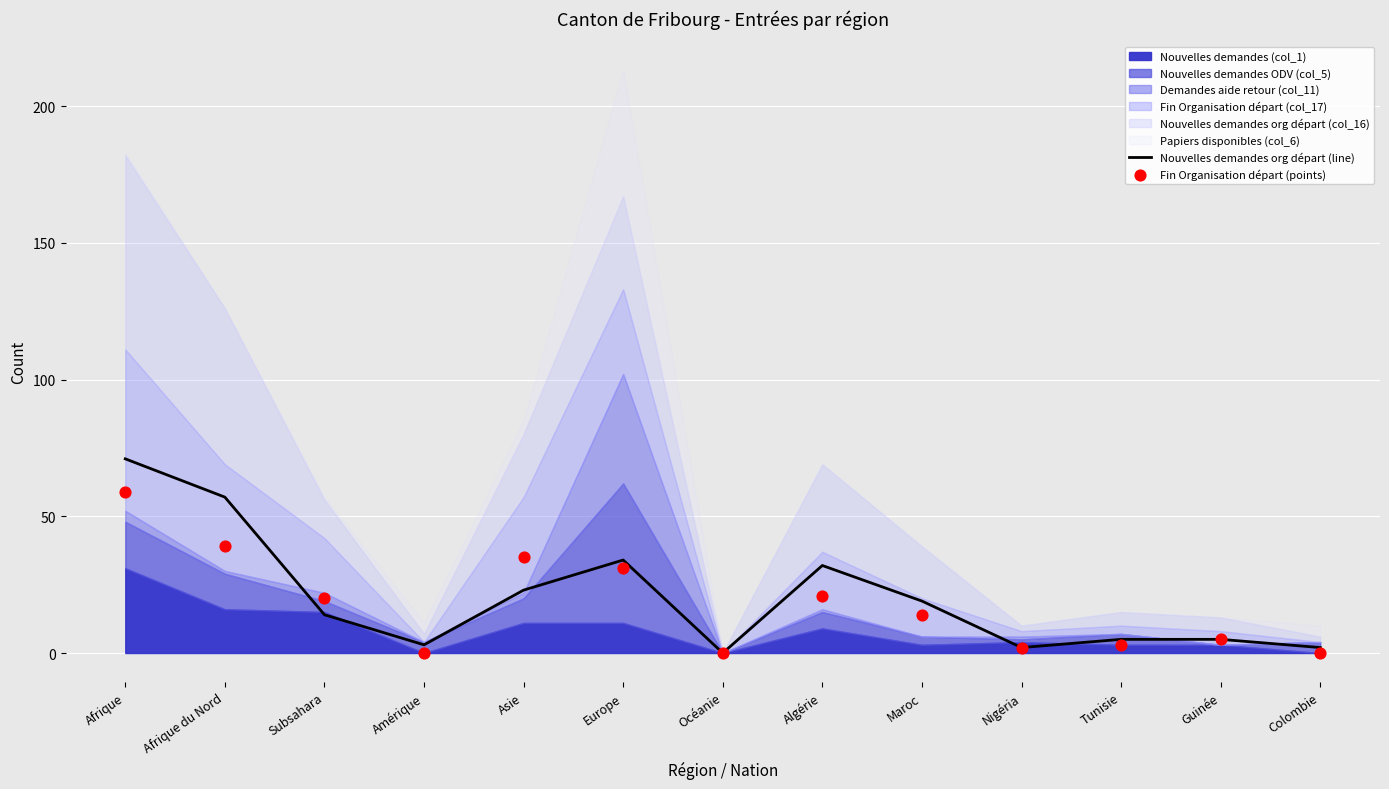

At which category is the sum across all series the highest?

Afrique